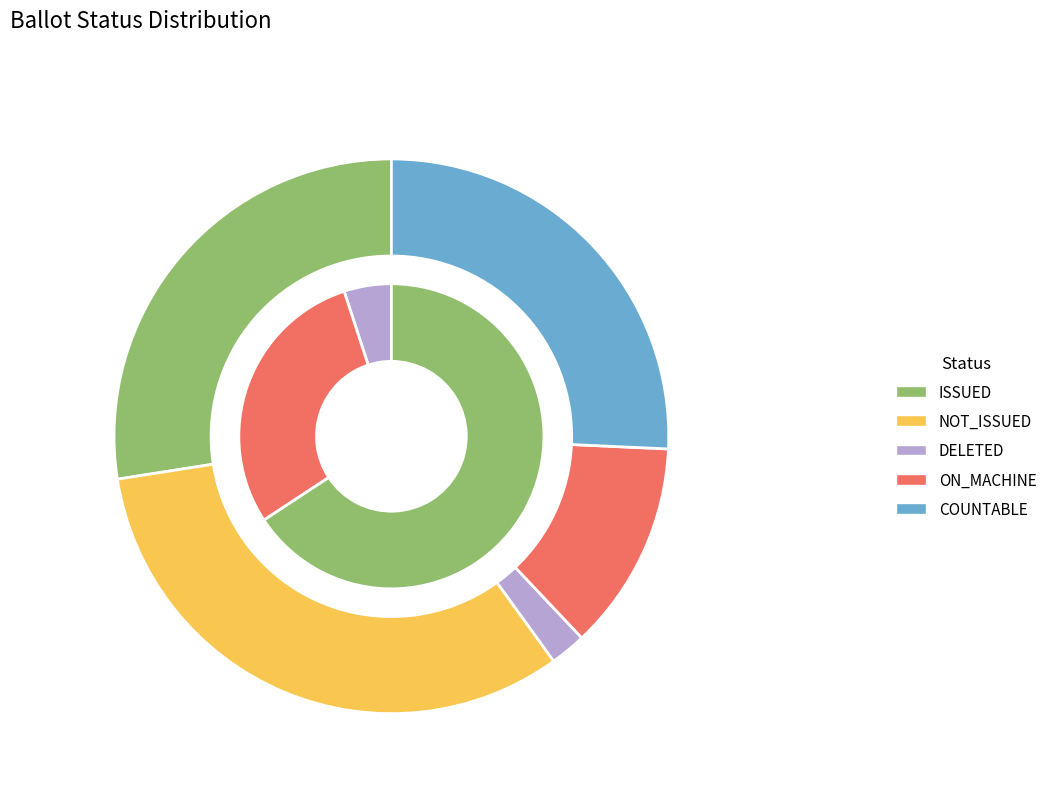

What percentage is NOT represented by DELETED?

97.9%